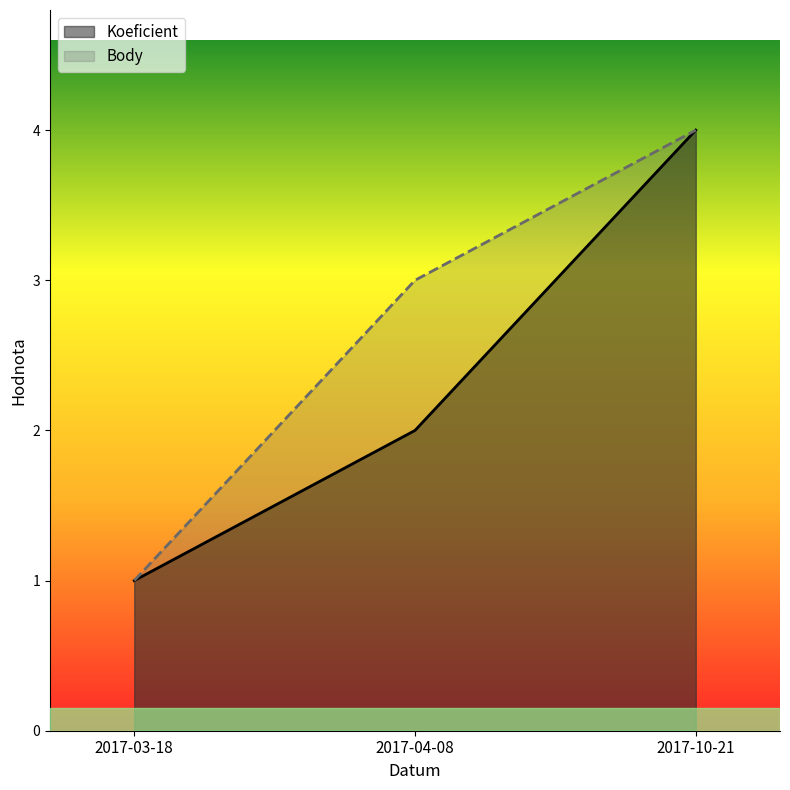

At which category is the sum across all series the highest?

2017-10-21